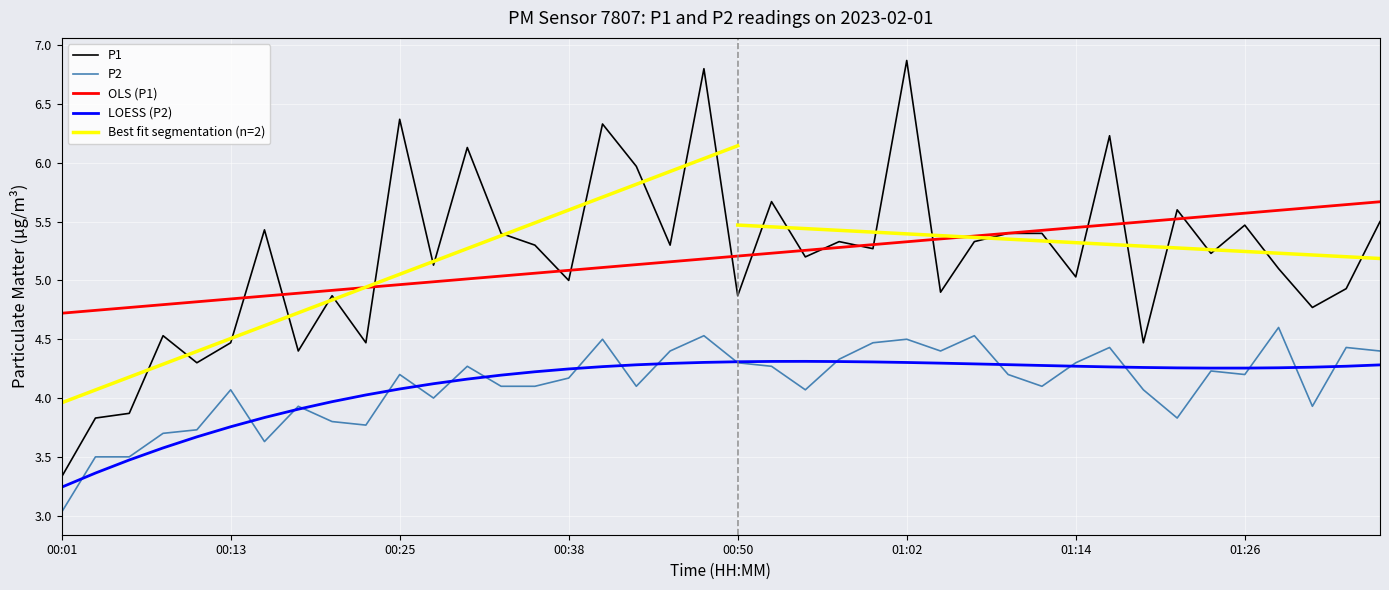

What is the difference between the maximum and minimum values in the P1 series?

3.5